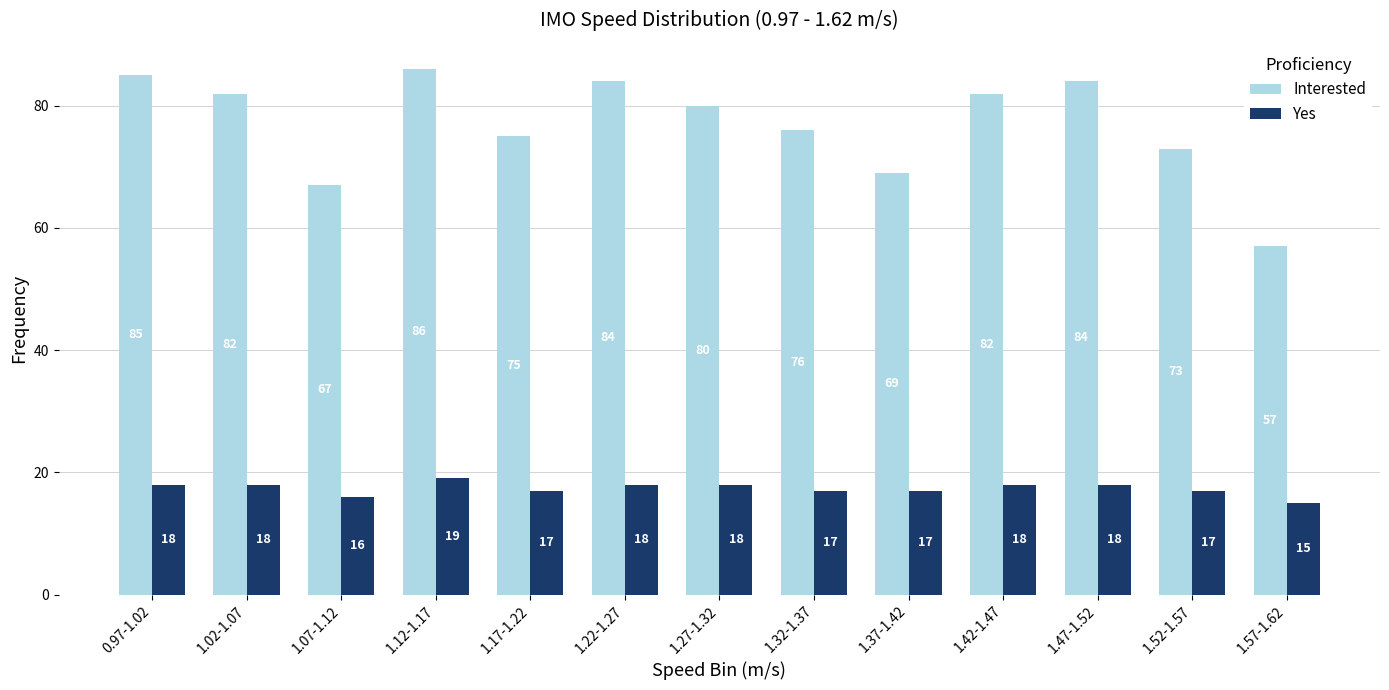

At which category does the chart reach its peak across all series?

1.12-1.17